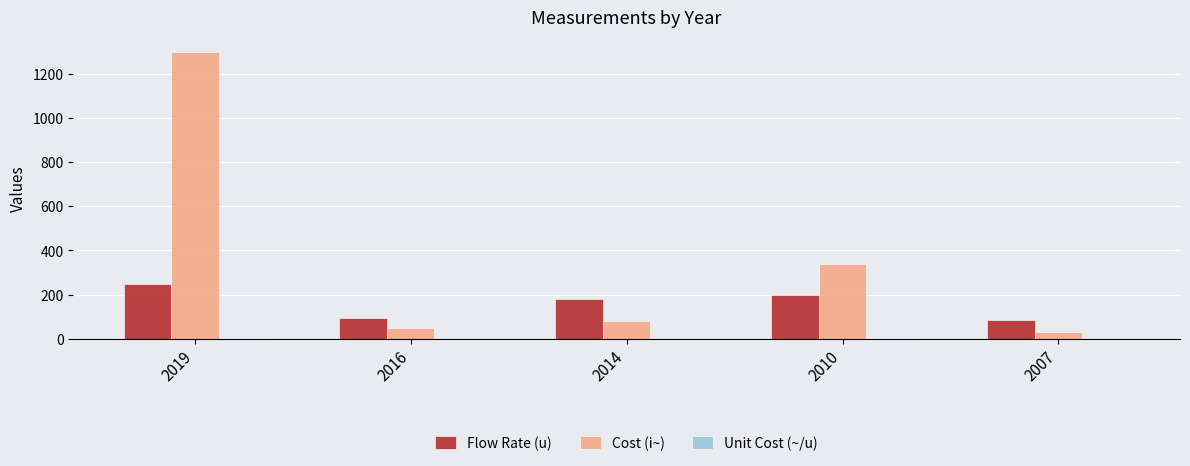

Is the value of Flow Rate (u) at 2016 greater than the value of Cost (i~) at 2019?

No